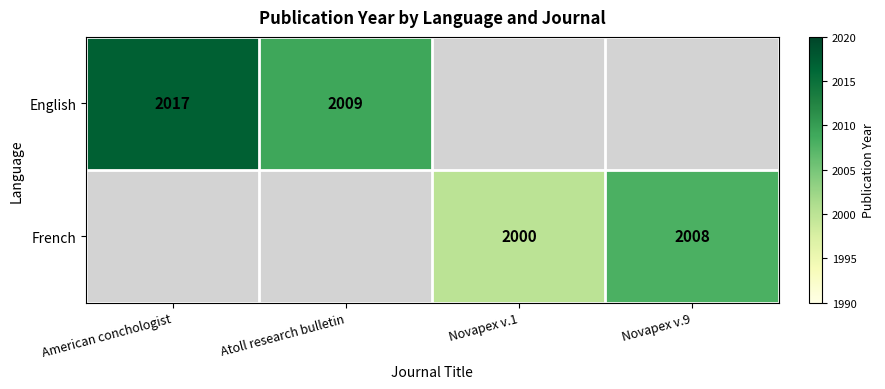

Is it true that English equals 523 at Atoll research bulletin?

False